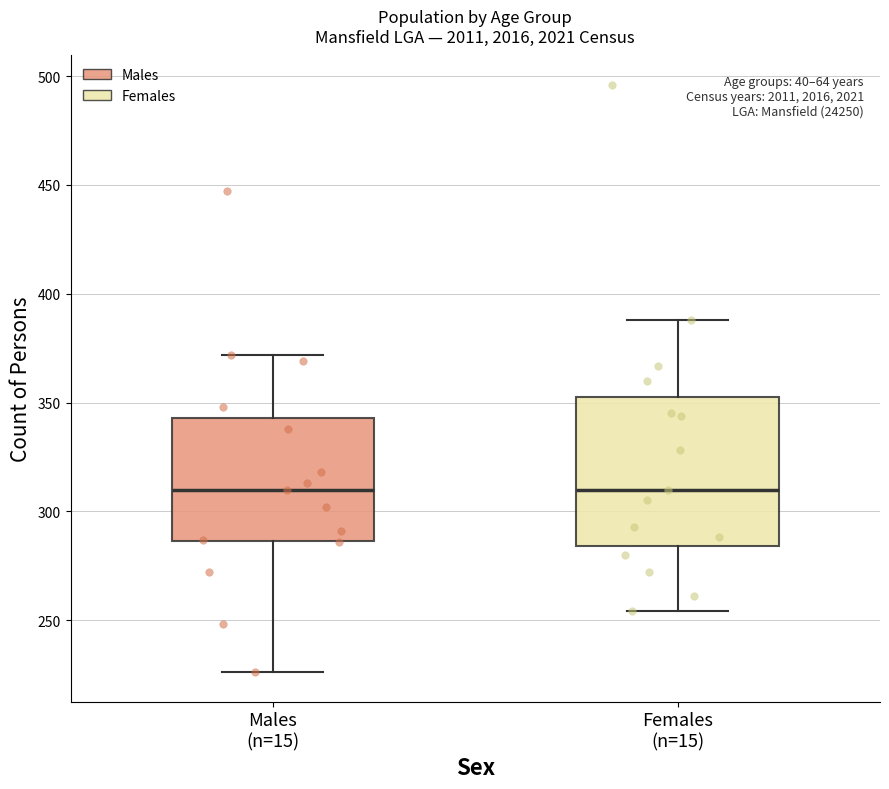

Comparing the boxes themselves (not the whiskers), which one is the tallest?

Females (n=15)